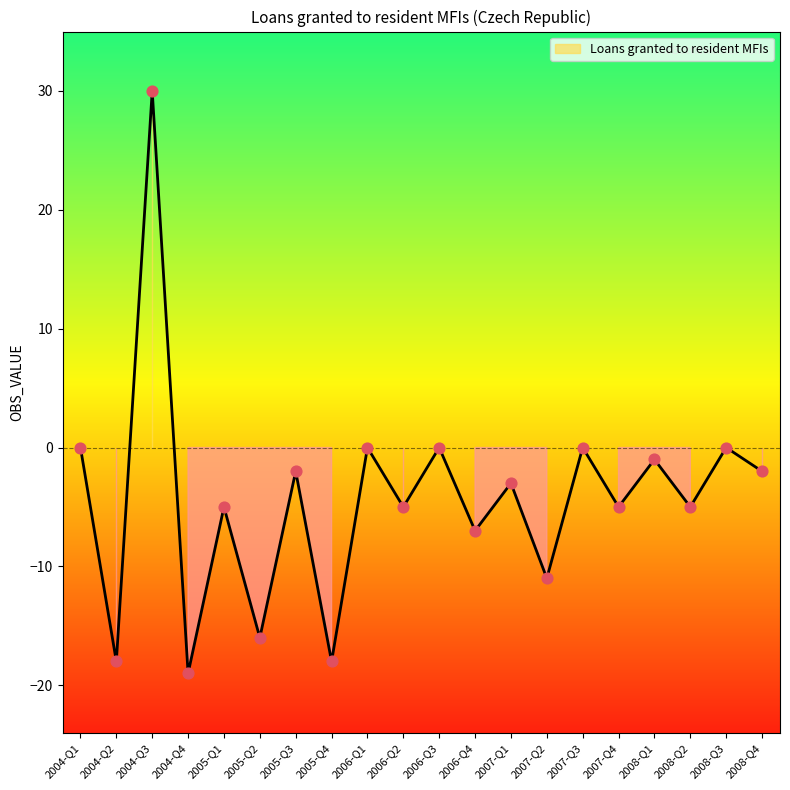

What is the change in value from 2004-Q3 to 2007-Q1?

-33